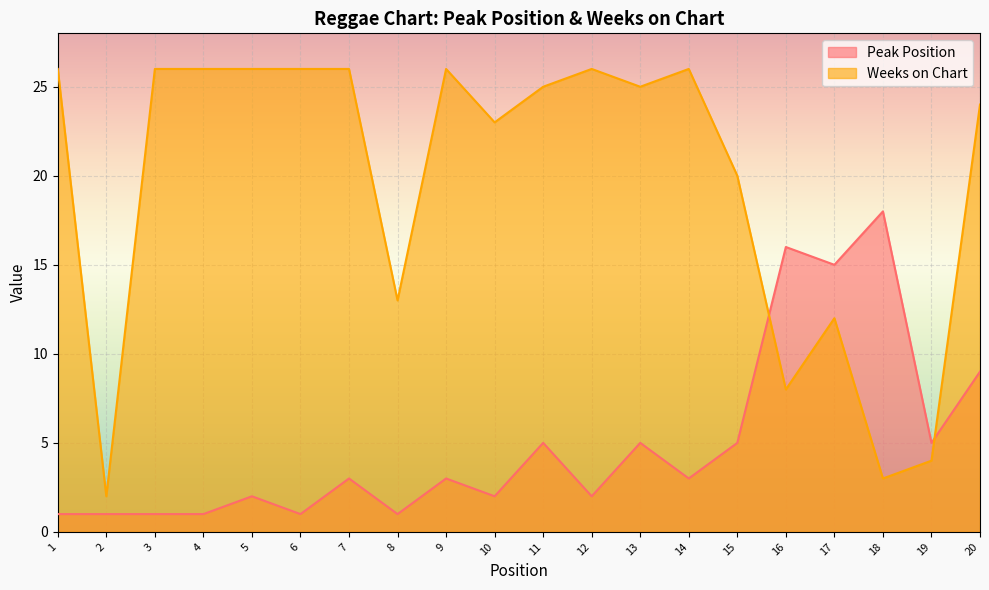

At 6, list the series in order from smallest to largest.

Peak Position, Weeks on Chart